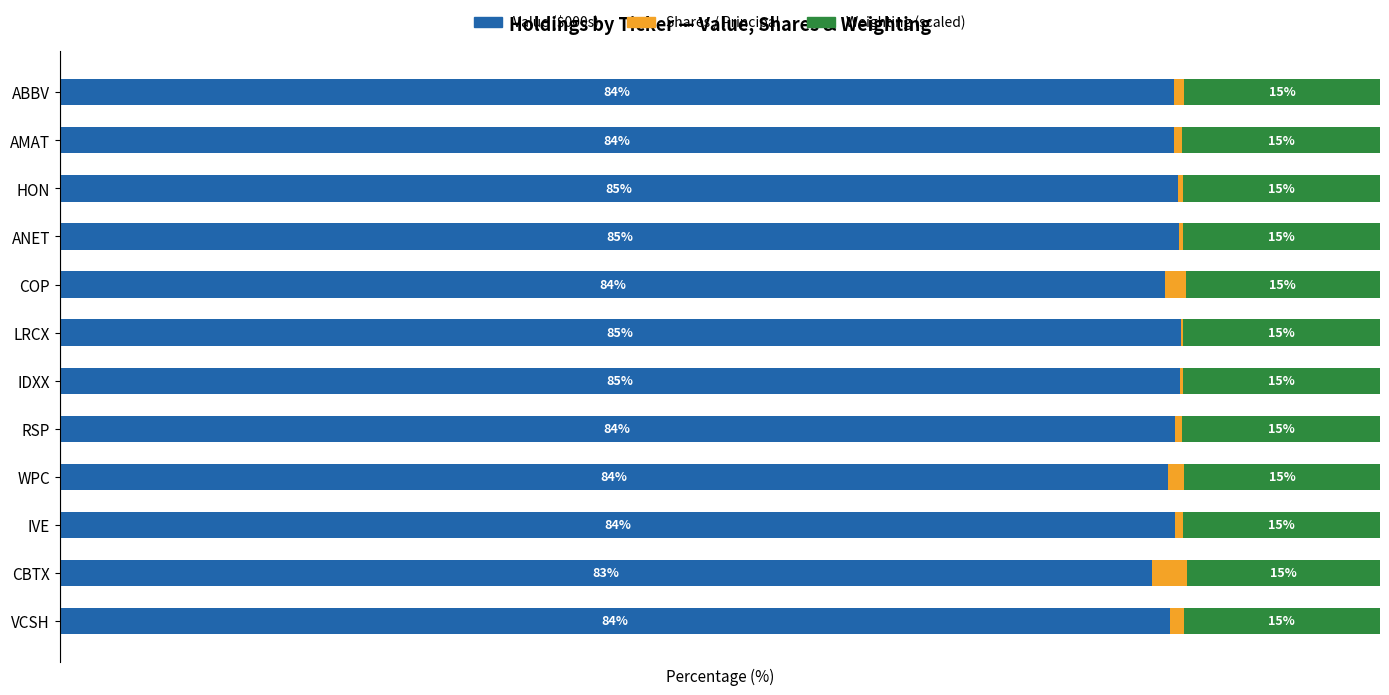

Which series has the largest range (max minus min)?

Shares / Principal